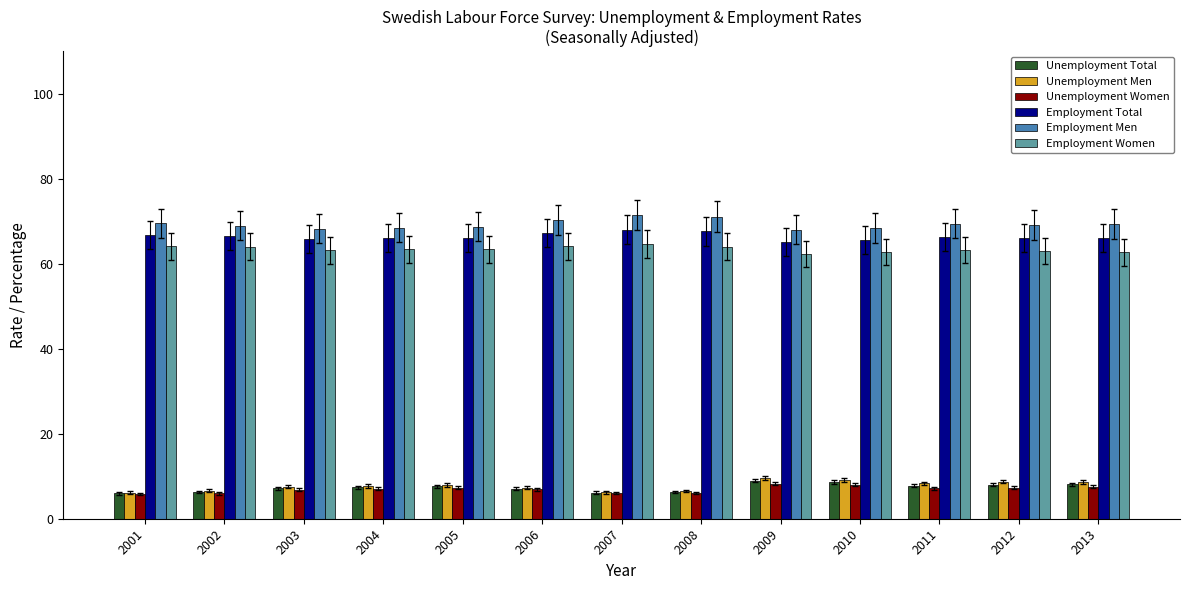

Is it true that Unemployment Men equals 9.6 at 2009?

True